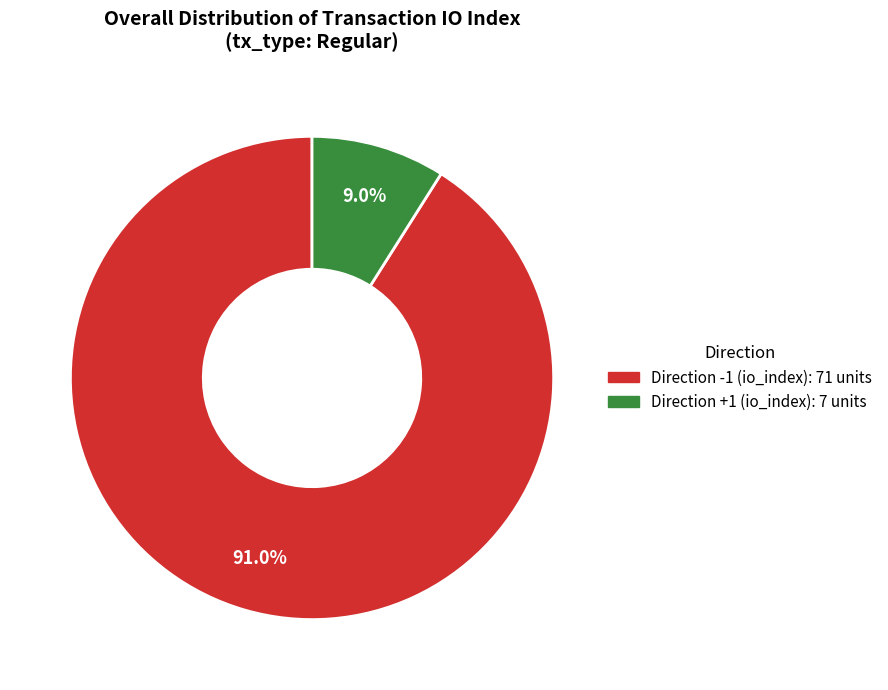

Is there any slice that represents more than half of the pie?

Yes